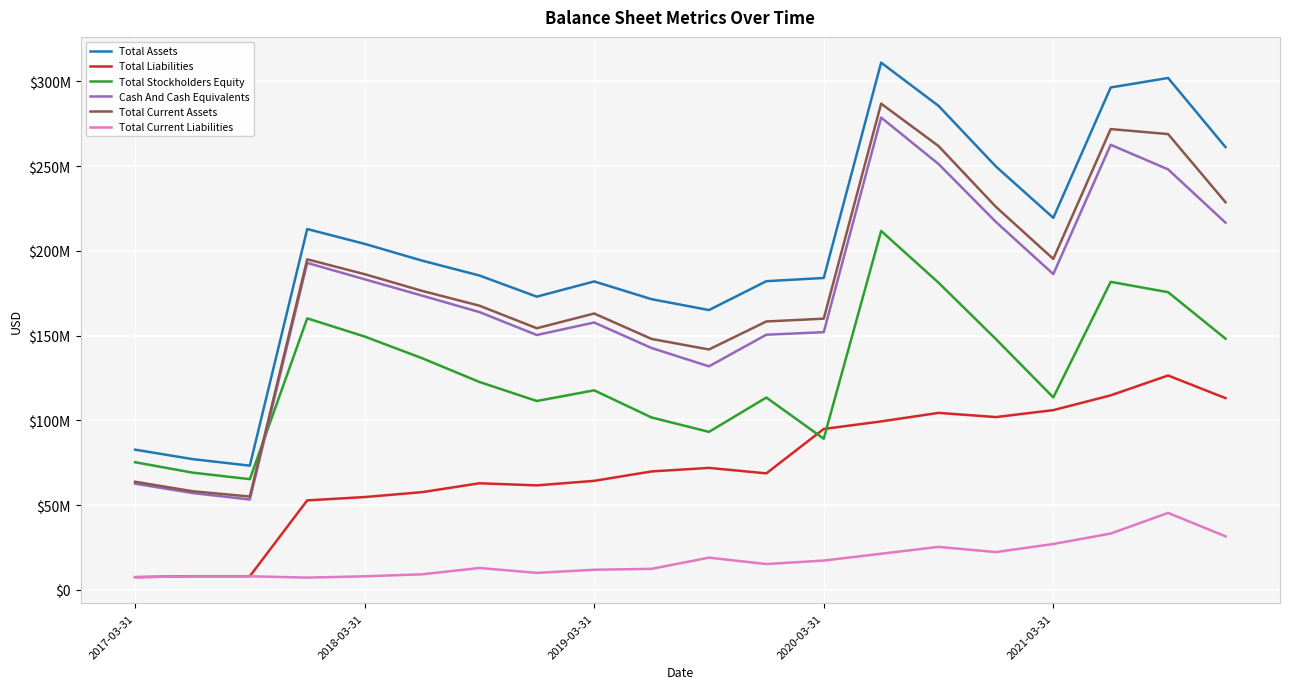

What is the maximum value for Total Liabilities?

126443000